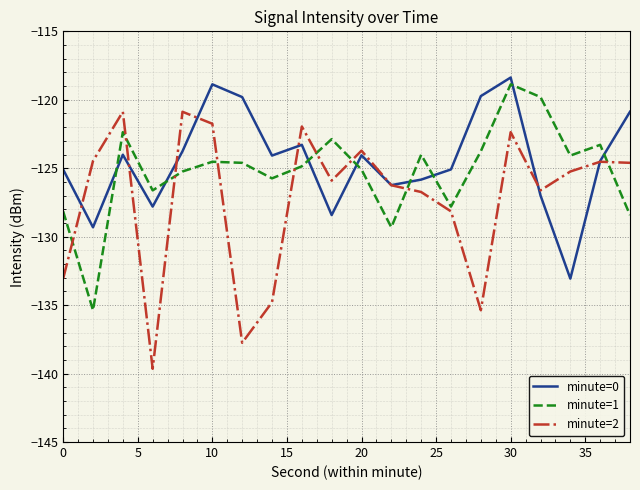

True or false: minute=1 and minute=0 intersect in this chart.

True